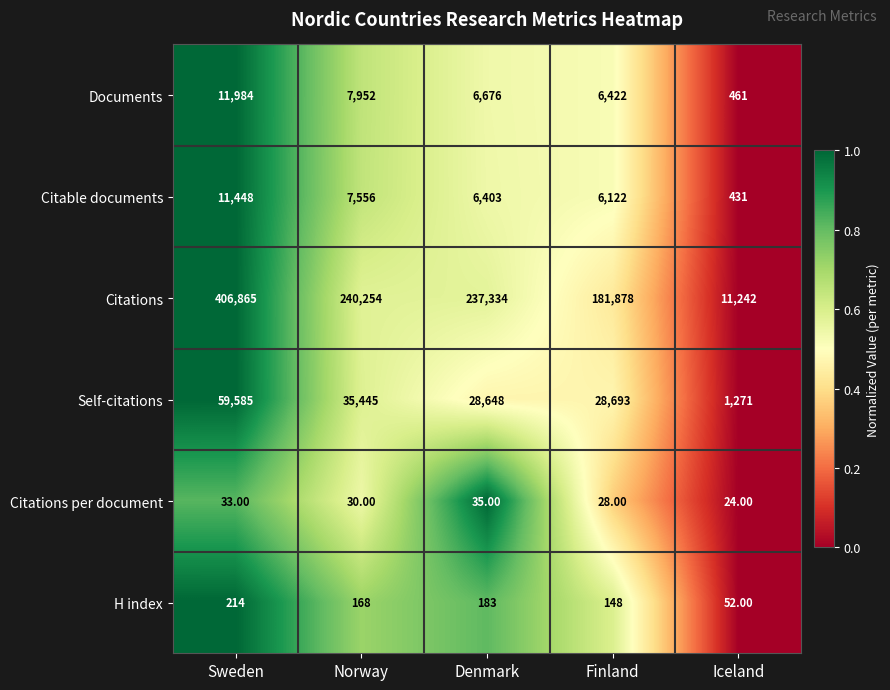

What is the sum of all Citations per document values?

150